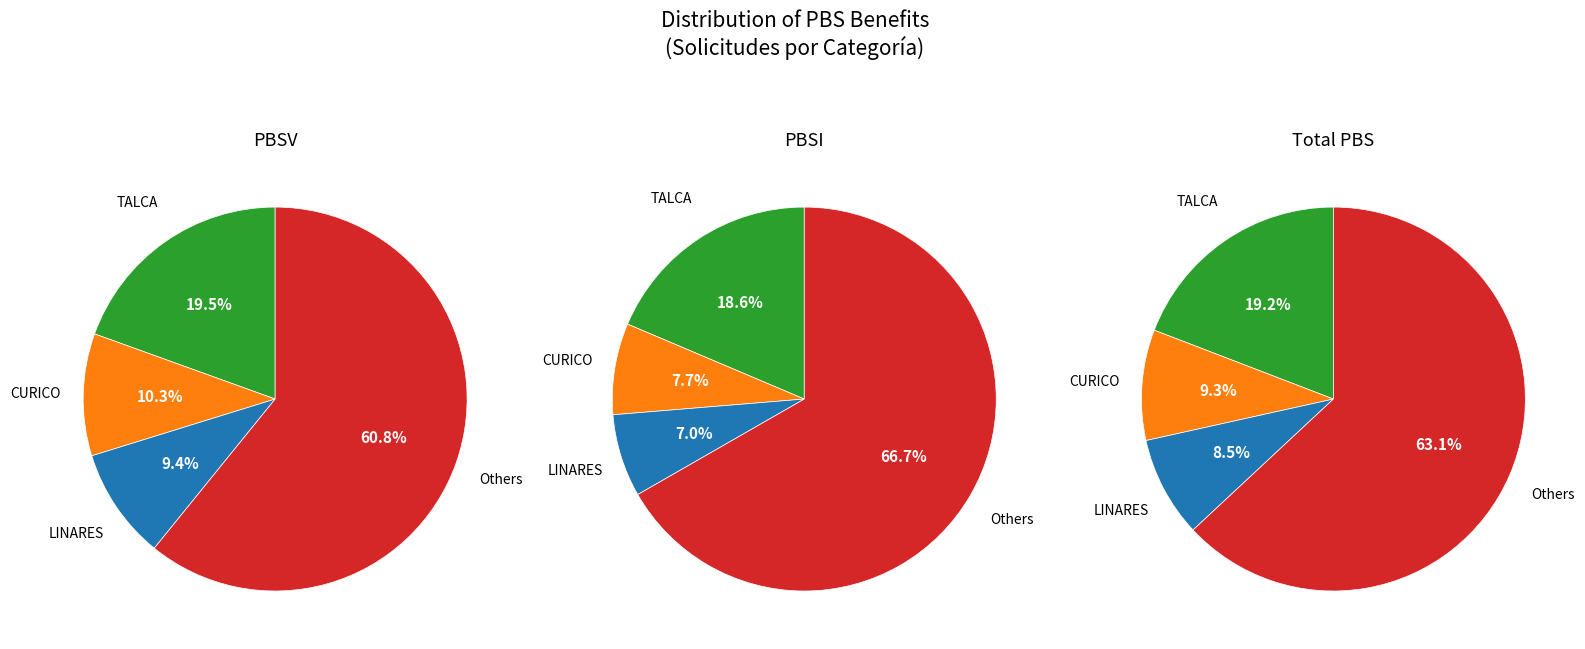

Is LONGAVI the majority of the pie?

No